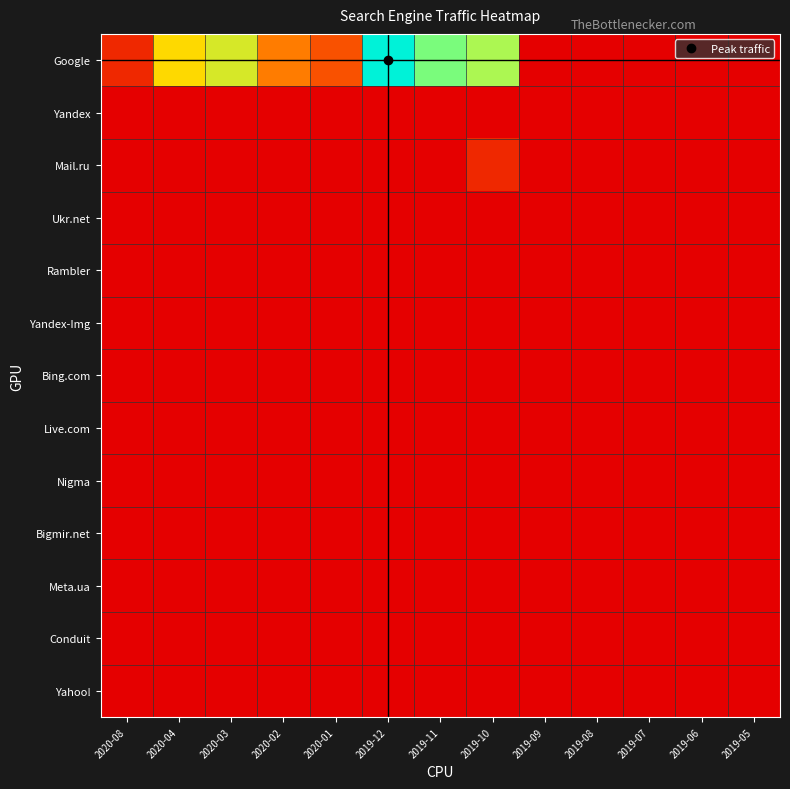

Which series has the widest spread of values?

Google